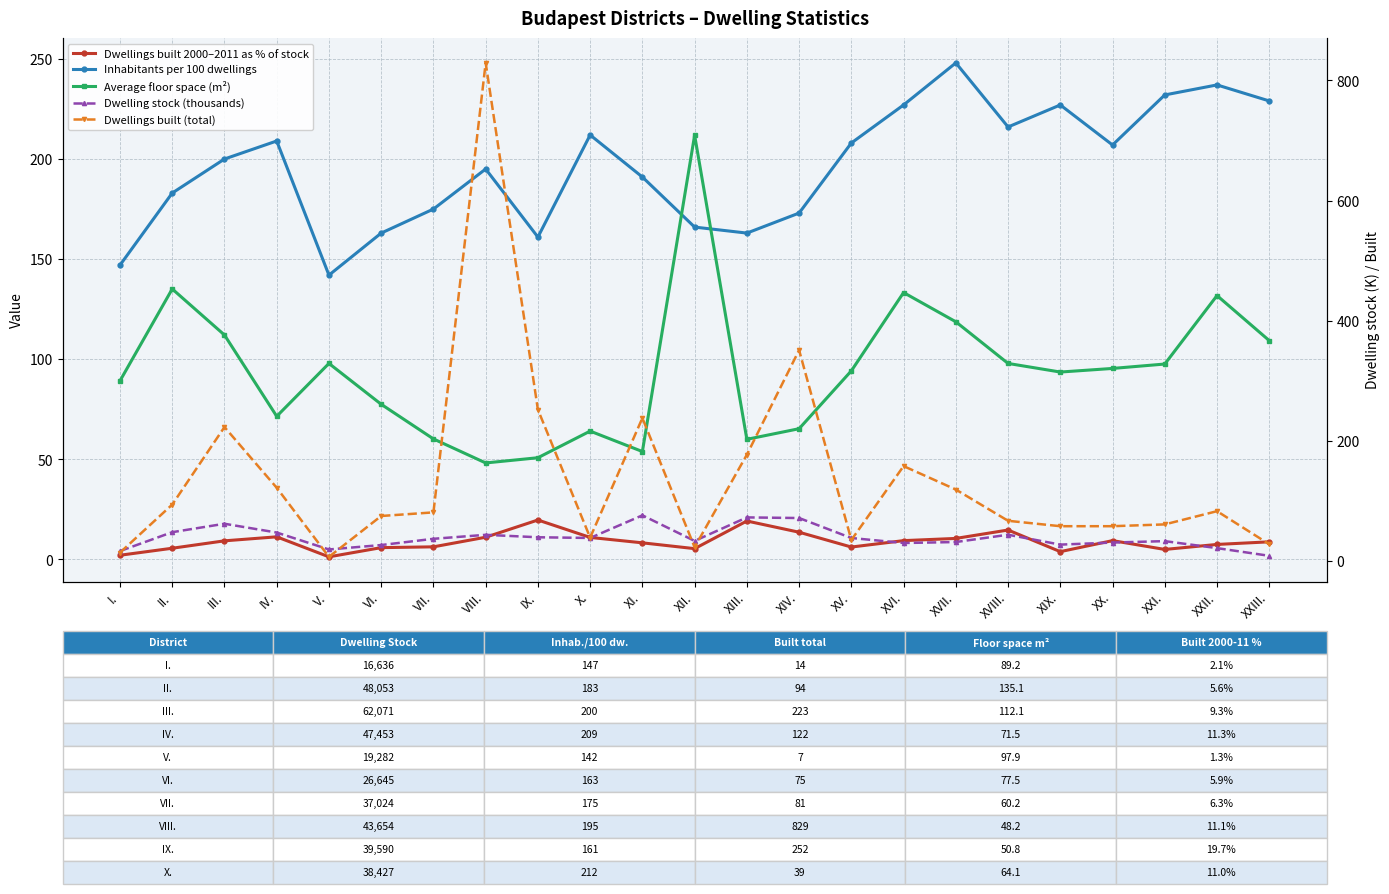

Is it true that Dwelling stock (thousands) equals 39.6 at IX.?

True